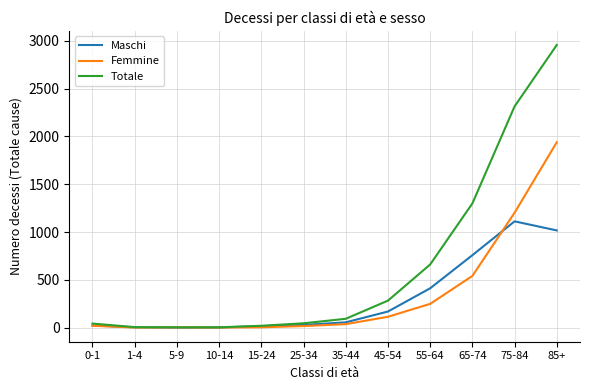

How many series are shown in this chart?

3